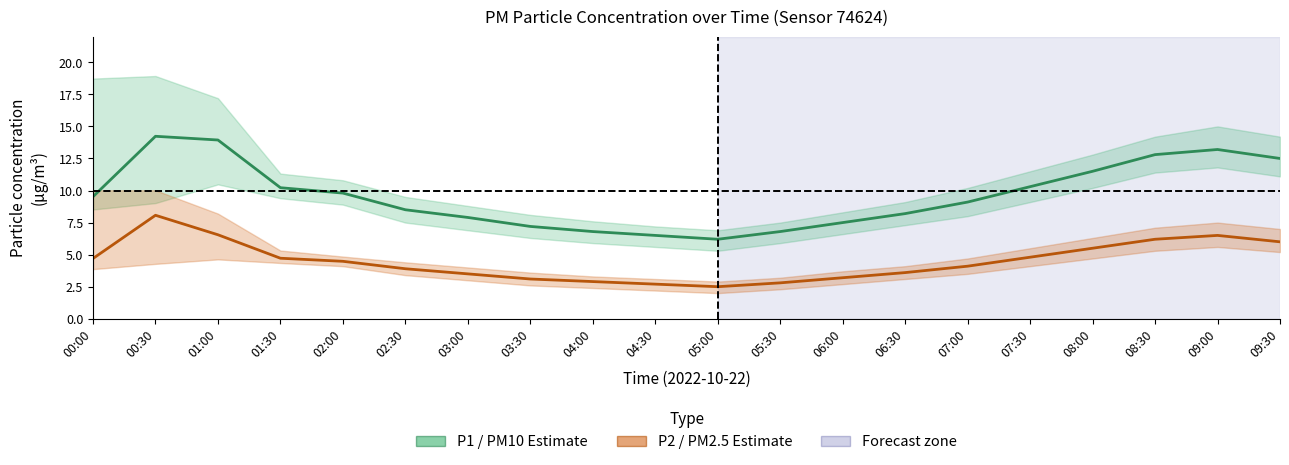

True or false: P2 (PM2.5) and P1 (PM10) cross at least once.

False